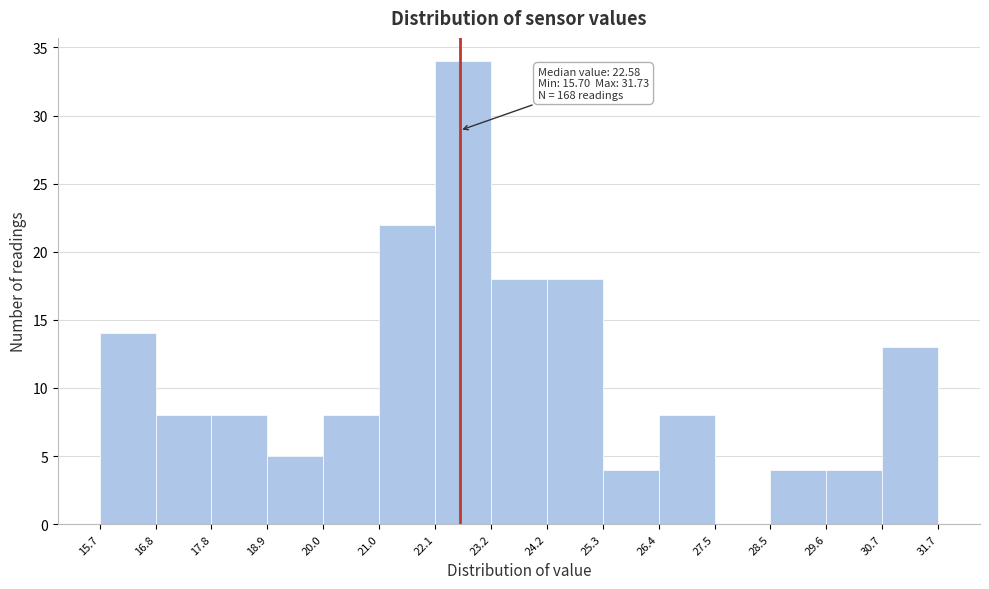

Over which range of the x-axis is the bar tallest?

22.1 to 23.2